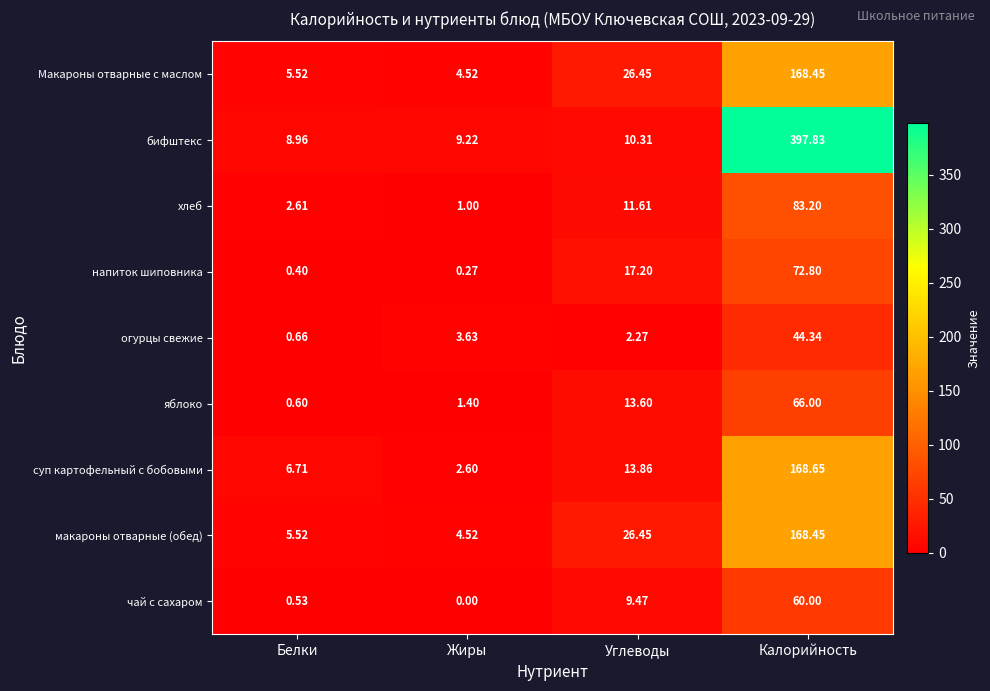

Is the value of макароны отварные (обед) at Жиры greater than the value of хлеб at Жиры?

Yes